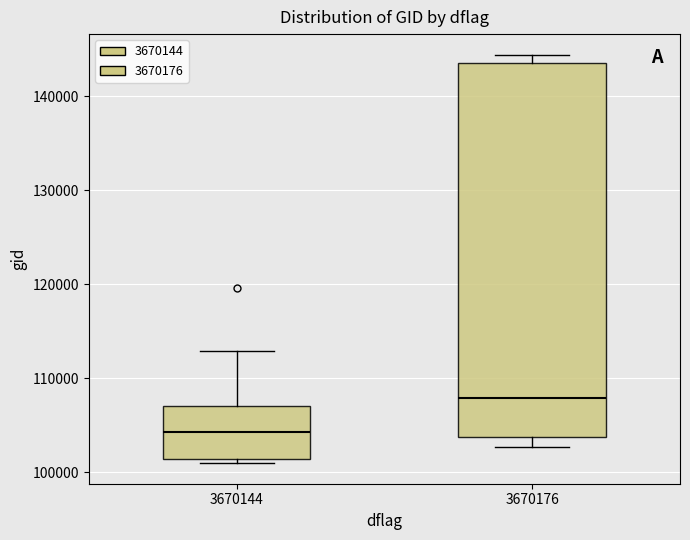

Reading left to right, read every box against the y-axis: the position of its median line, the range the box covers, and the ends of its whiskers. The values are not printed on the chart, so give them approximately, as read against the axis.

3670144: median 104000, box 101000 to 107000, whiskers 101000 (just below the box's lower edge) to 113000
3670176: median 108000, box 104000 to 143000, whiskers 103000 to 144000